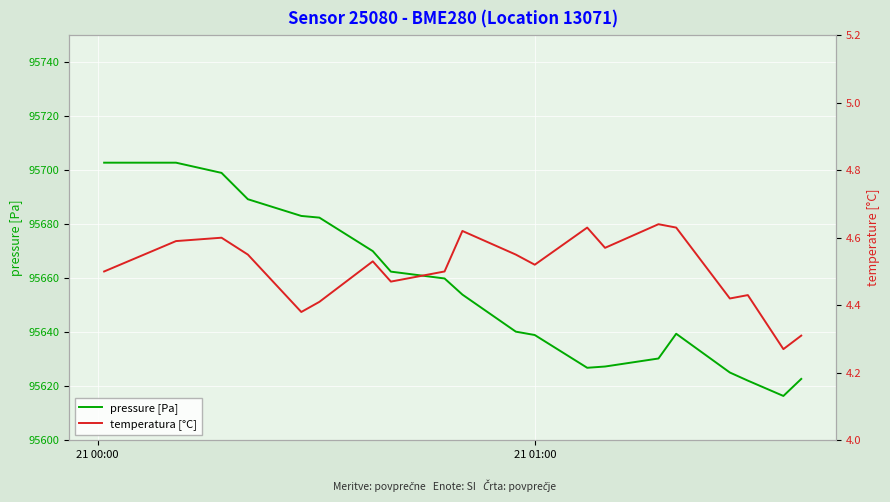

List the series in order of their overall mean, highest first.

pressure [Pa], temperatura [°C]